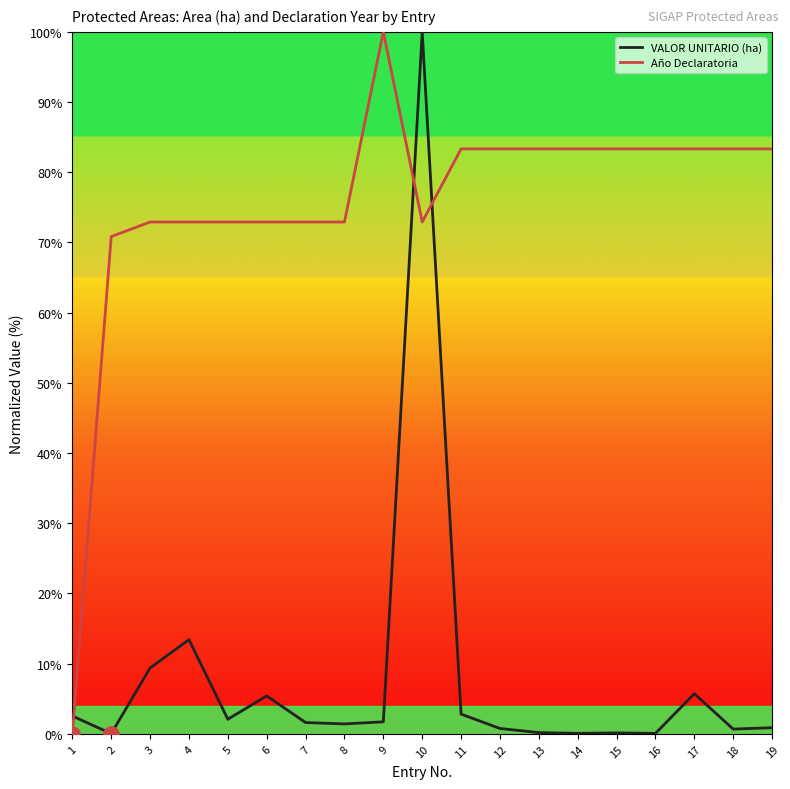

Which series has the largest total across all categories?

Año Declaratoria